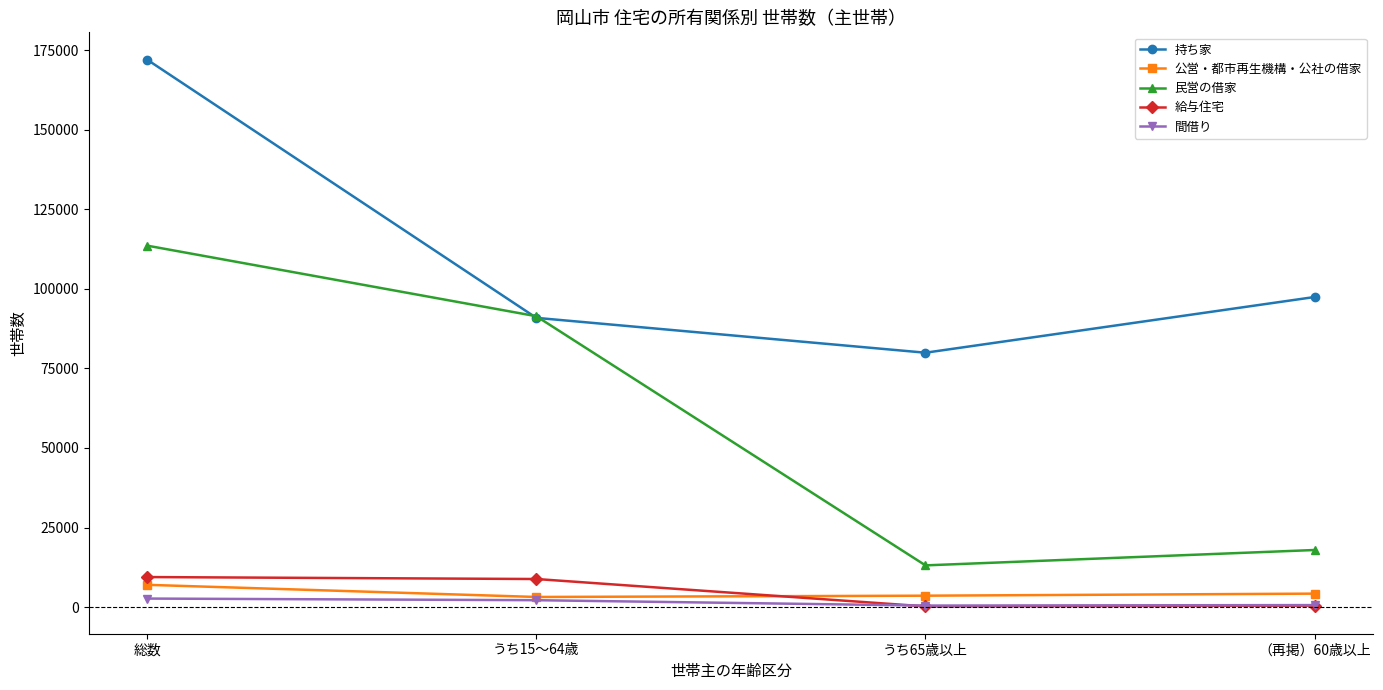

True or false: 給与住宅 and 公営・都市再生機構・公社の借家 intersect in this chart.

True